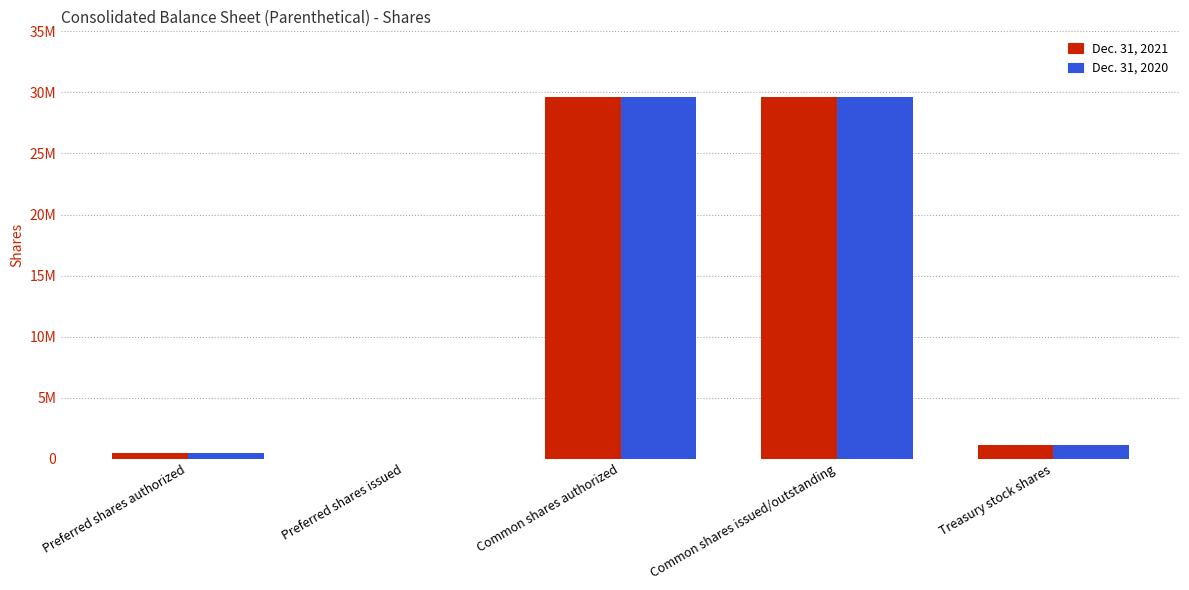

Reading left to right, transcribe all the data shown in this chart.

Dec. 31, 2021: Preferred shares authorized=500000	Preferred shares issued=0	Common shares authorized=29600000	Common shares issued/outstanding=29600000	Treasury stock shares=1100000
Dec. 31, 2020: Preferred shares authorized=500000	Preferred shares issued=0	Common shares authorized=29600000	Common shares issued/outstanding=29600000	Treasury stock shares=1100000